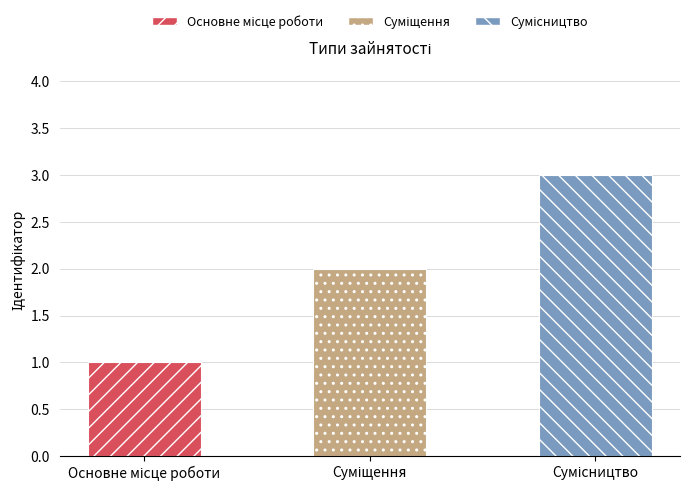

Reading right to left, list all the values displayed in this chart.

3	2	1